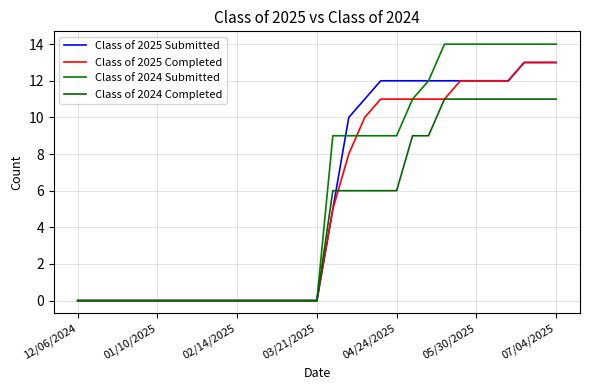

Does the chart display data point markers on the line(s)?

No